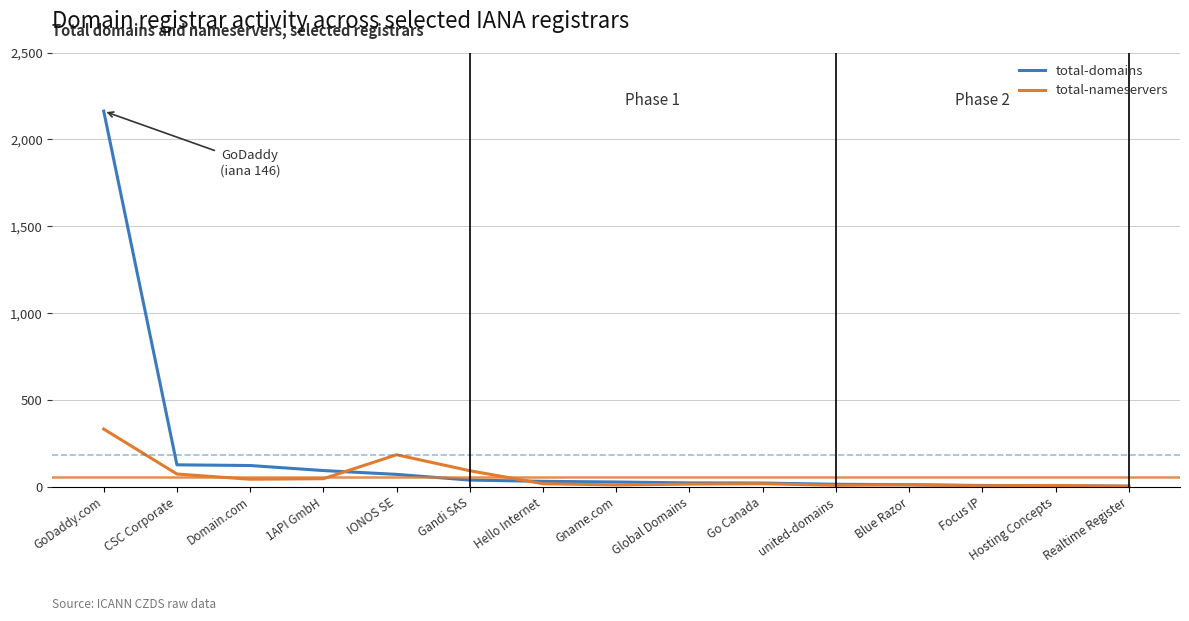

At which label is total-nameservers closest to 166?

IONOS SE